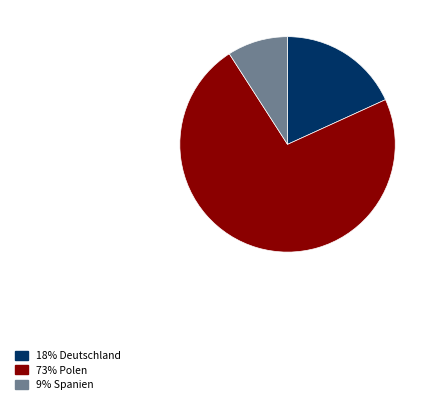

Is there a majority slice in this chart?

Yes